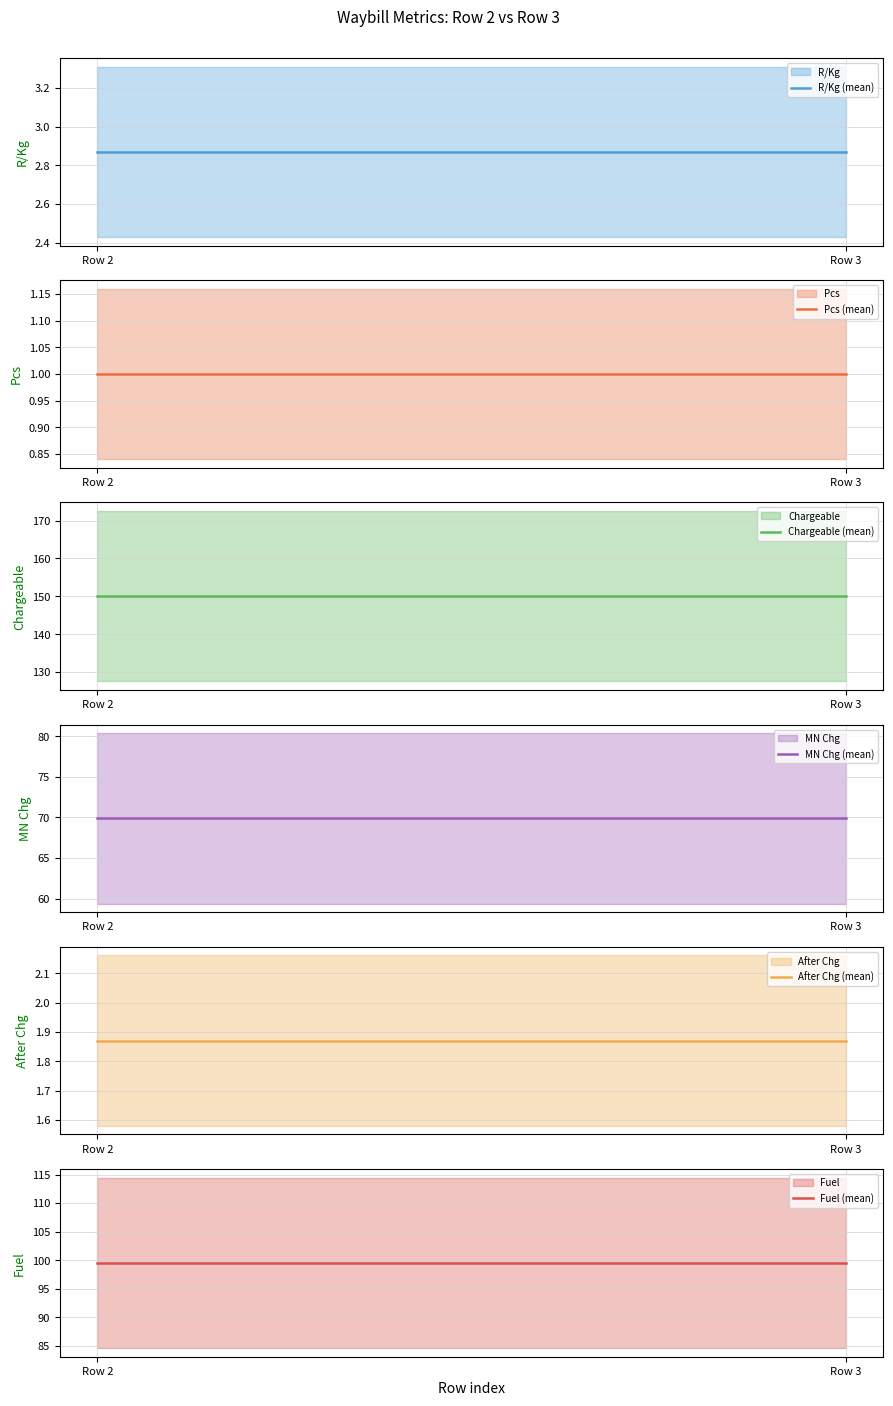

Between Row 2 and Row 3, which series saw the biggest shift?

R/Kg (mean)